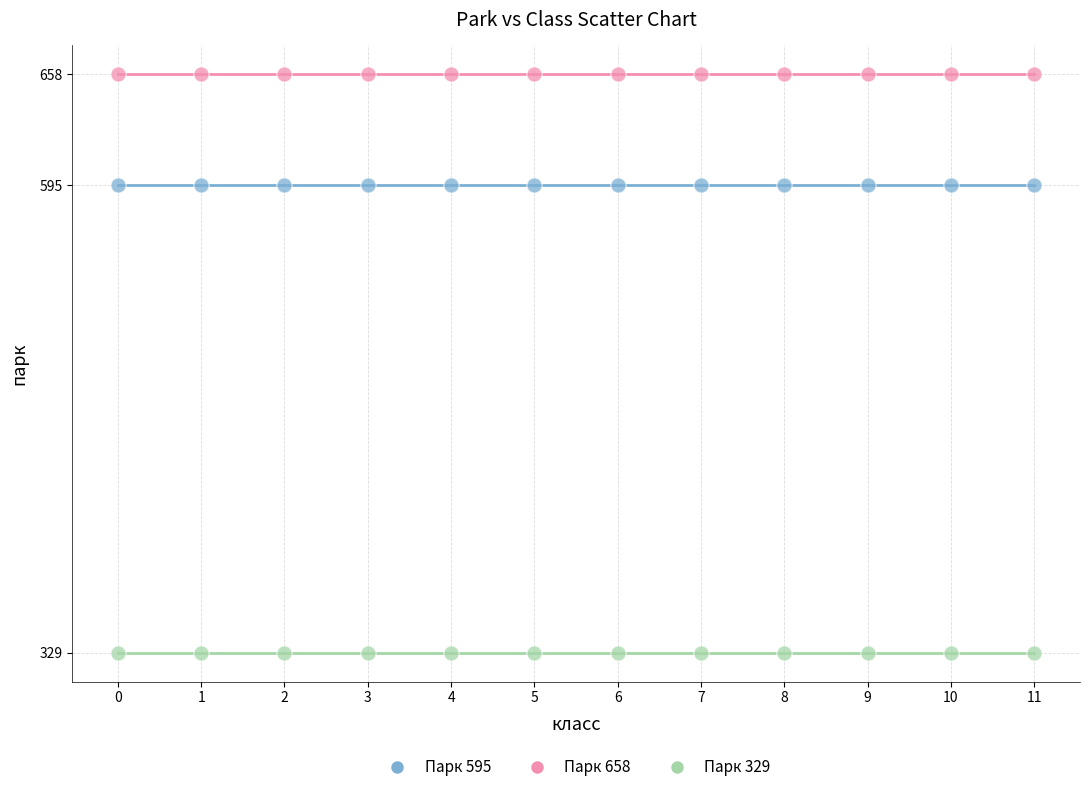

Which series contains the lowest Y value?

Парк 329